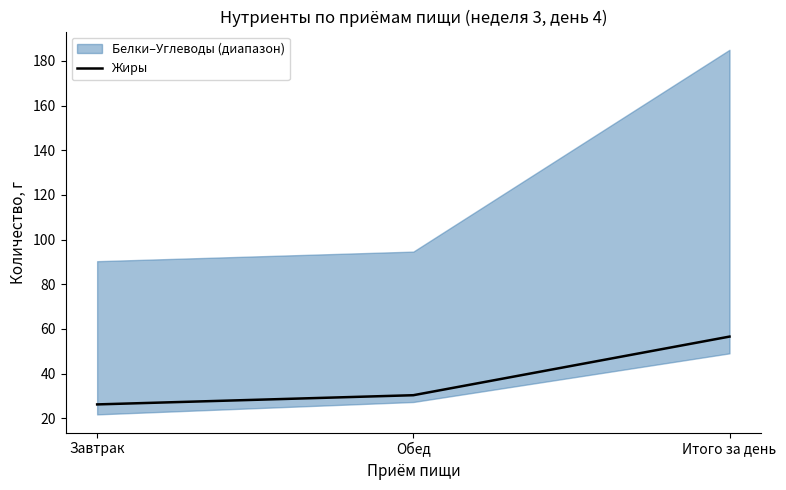

Read the value at Обед.

30.4